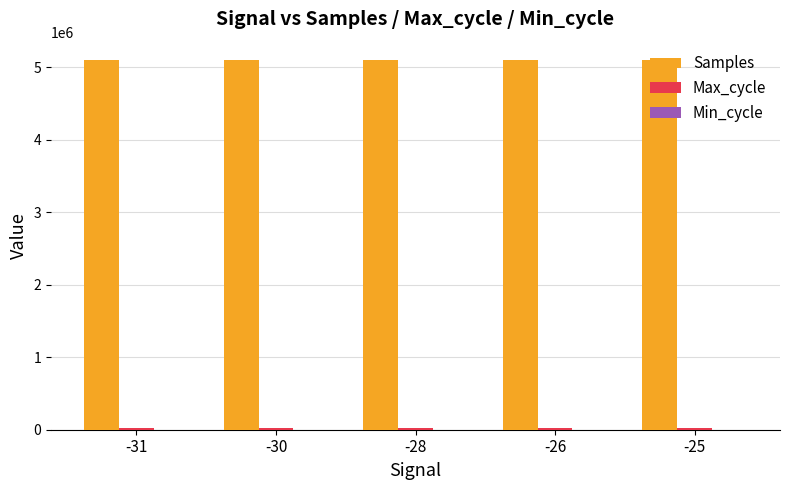

What is the maximum value shown in the chart?

5097803